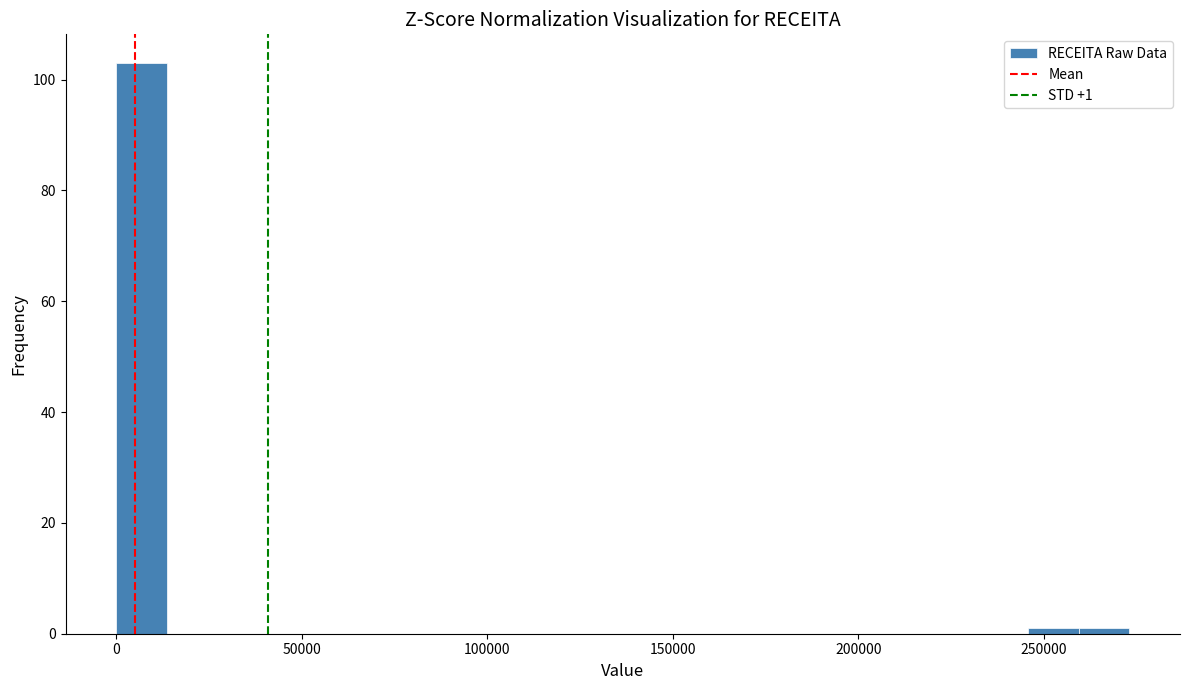

Around what value on the x-axis is the tallest bar? Give the approximate position of its centre, as read against the axis.

5000